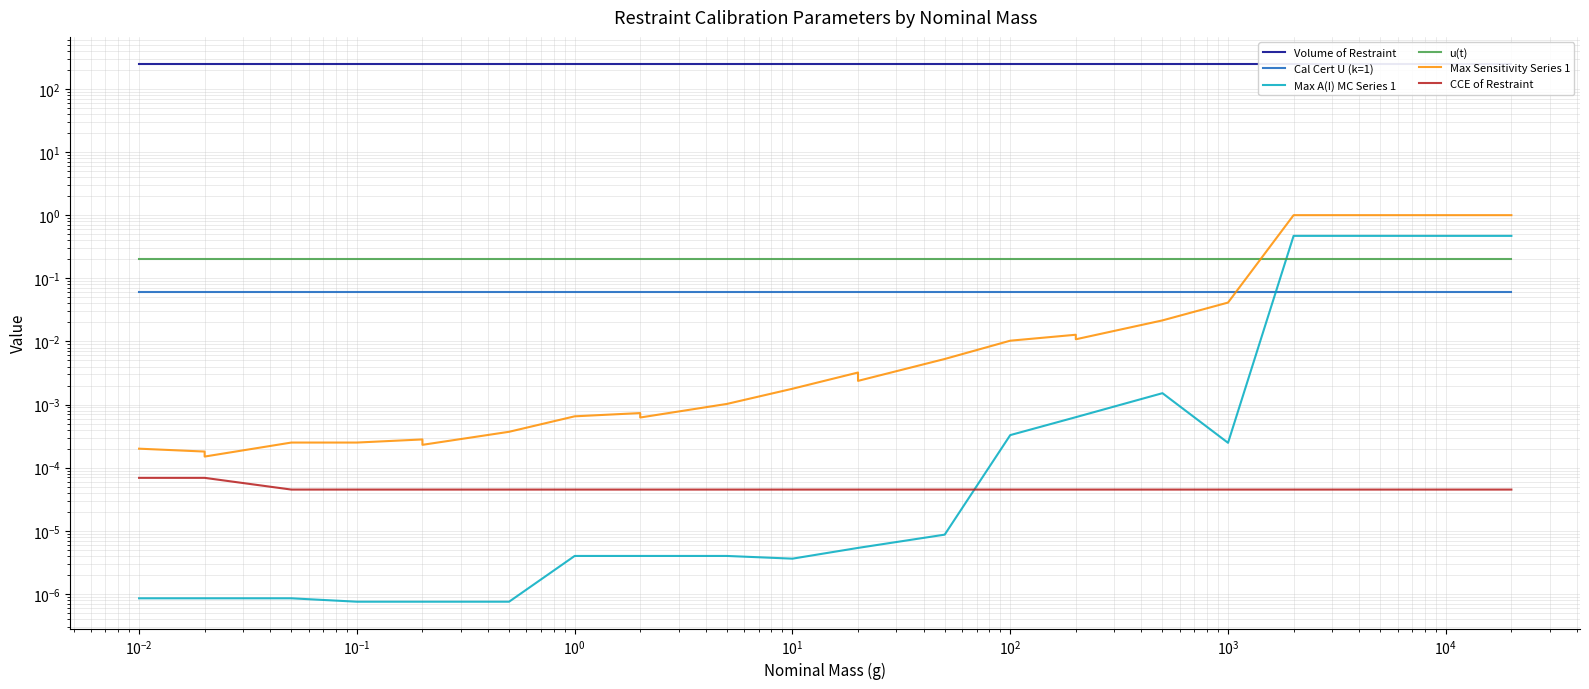

True or false: Max A(I) MC Series 1 and Volume of Restraint intersect in this chart.

False